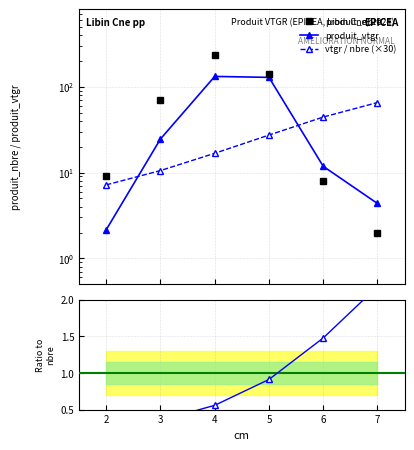

What is the sum of the produit_vtgr values at 7 and 2?

6.5